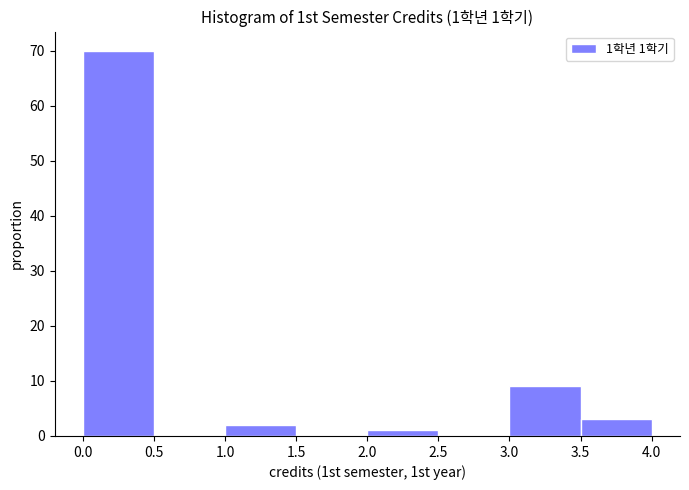

Over which range of the x-axis is the bar tallest?

0.0 to 0.5